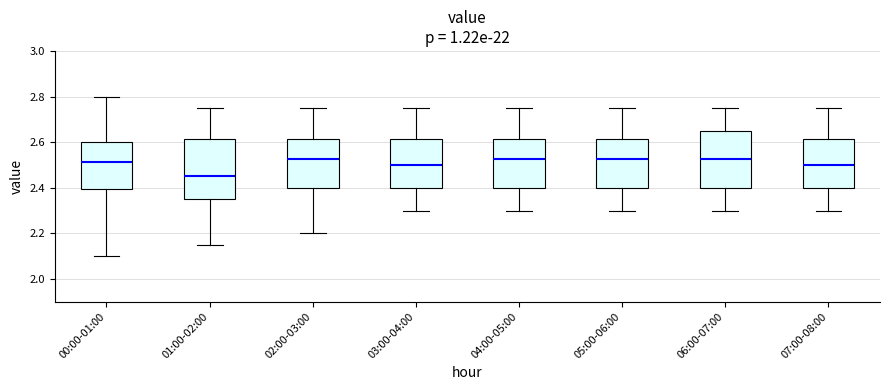

Reading left to right, read every box against the y-axis: the position of its median line, the range the box covers, and the ends of its whiskers. The values are not printed on the chart, so give them approximately, as read against the axis.

00:00-01:00: median 2.52, box 2.40 to 2.60, whiskers 2.10 to 2.80
01:00-02:00: median 2.46, box 2.36 to 2.62, whiskers 2.16 to 2.76
02:00-03:00: median 2.52, box 2.40 to 2.62, whiskers 2.20 to 2.76
03:00-04:00: median 2.50, box 2.40 to 2.62, whiskers 2.30 to 2.76
04:00-05:00: median 2.52, box 2.40 to 2.62, whiskers 2.30 to 2.76
05:00-06:00: median 2.52, box 2.40 to 2.62, whiskers 2.30 to 2.76
06:00-07:00: median 2.52, box 2.40 to 2.66, whiskers 2.30 to 2.76
07:00-08:00: median 2.50, box 2.40 to 2.62, whiskers 2.30 to 2.76